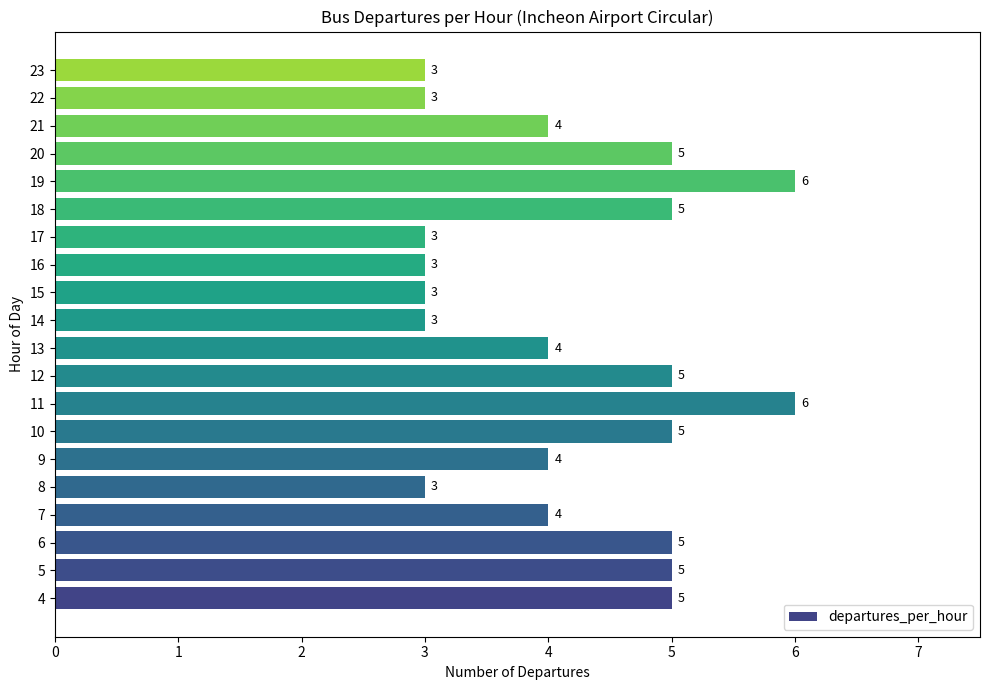

Reading top to bottom, transcribe all the data shown in this chart.

3	3	4	5	6	5	3	3	3	3	4	5	6	5	4	3	4	5	5	5